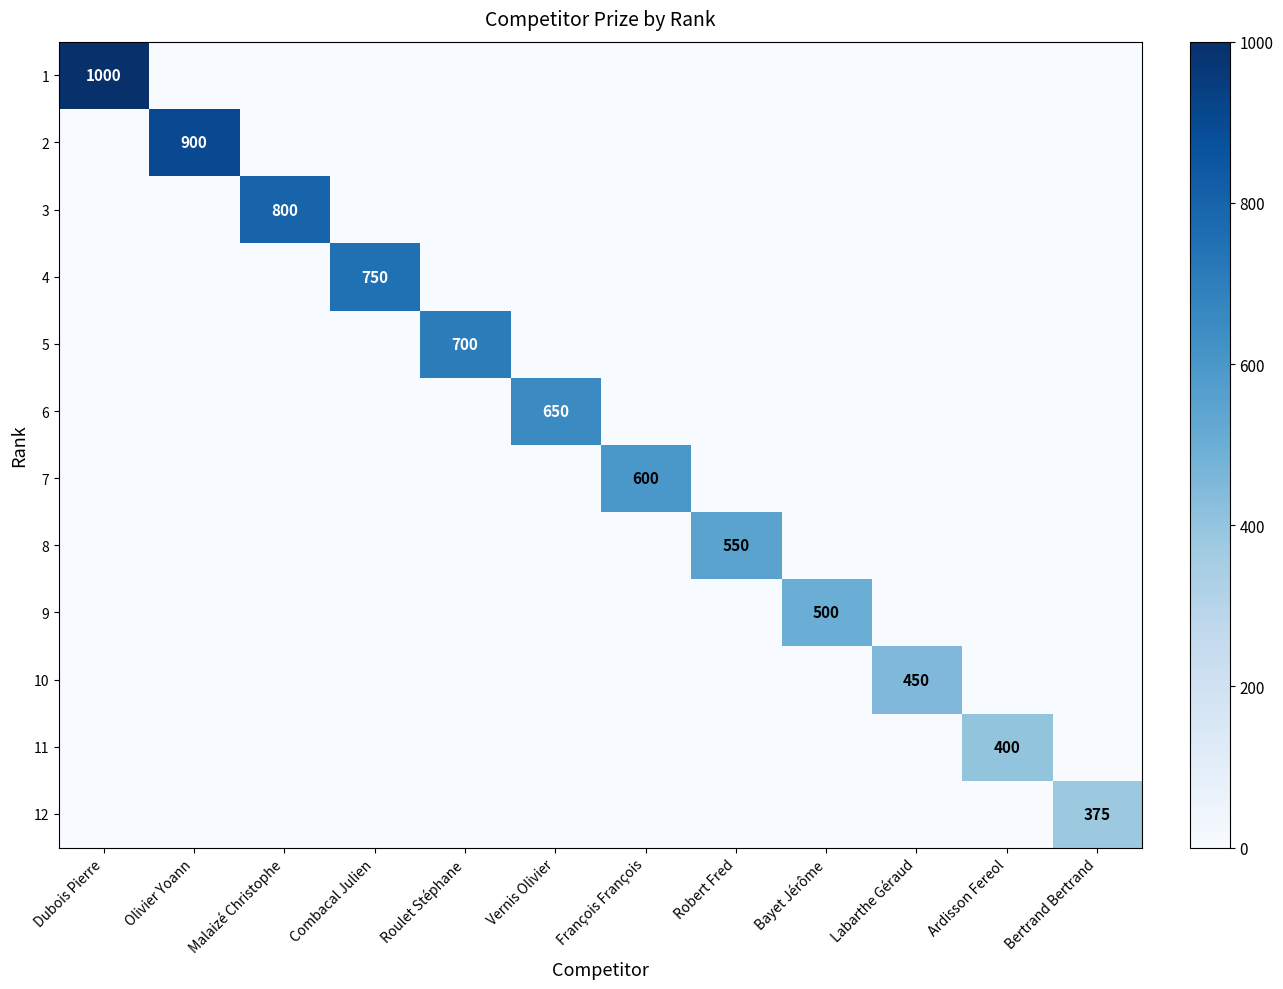

Is it true that 6 equals 0 at Malaizé Christophe?

True